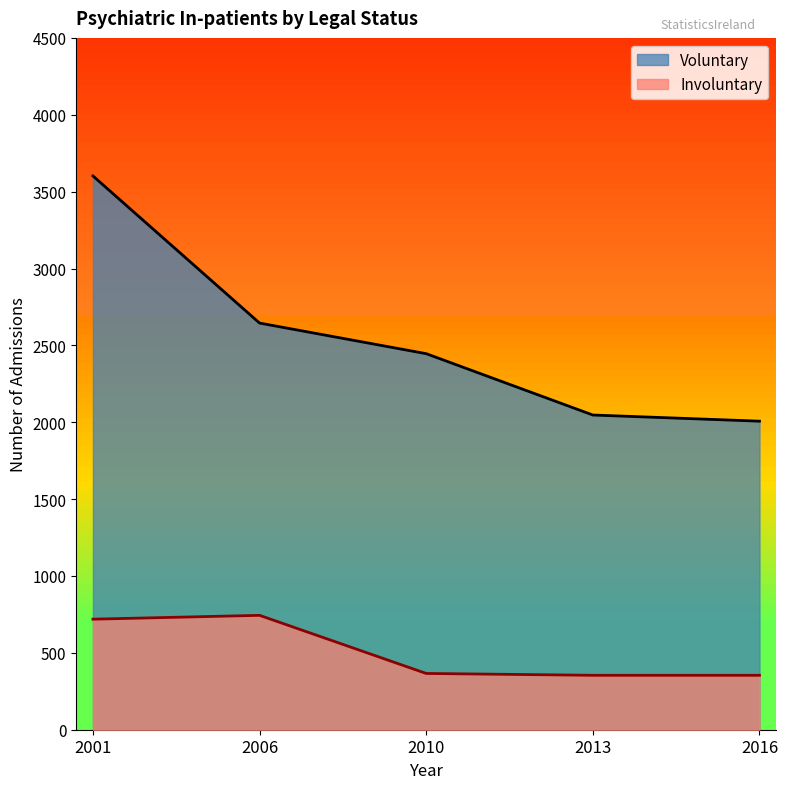

True or false: Voluntary and Involuntary cross at least once.

False